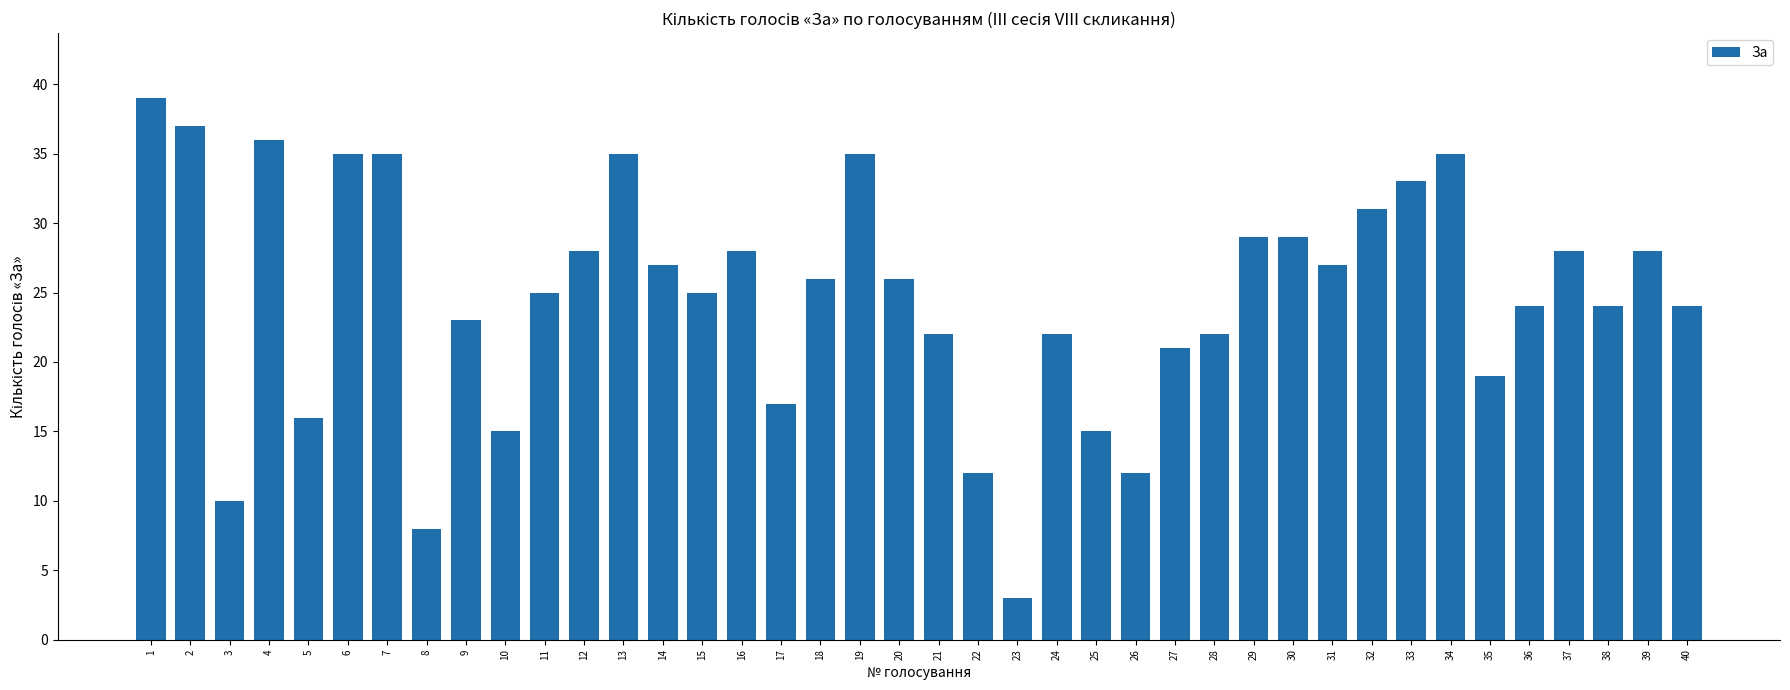

What is the sum of all values?

986